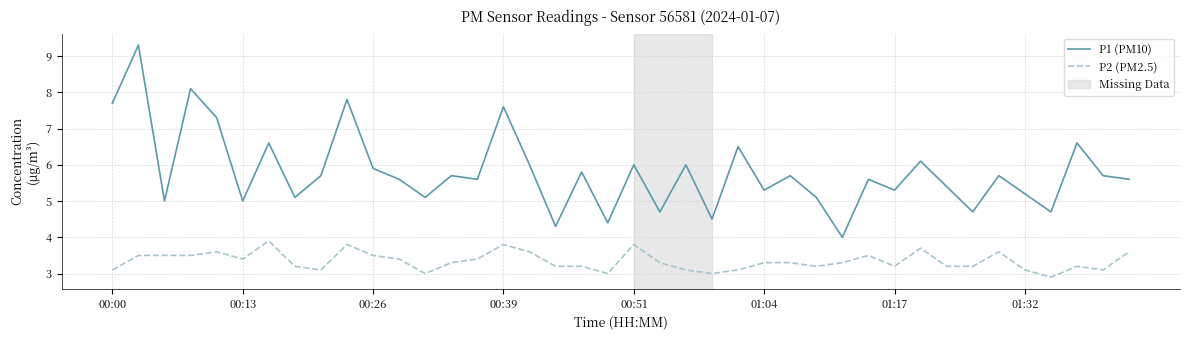

List the series in order of their overall mean, highest first.

P1 (PM10), P2 (PM2.5)